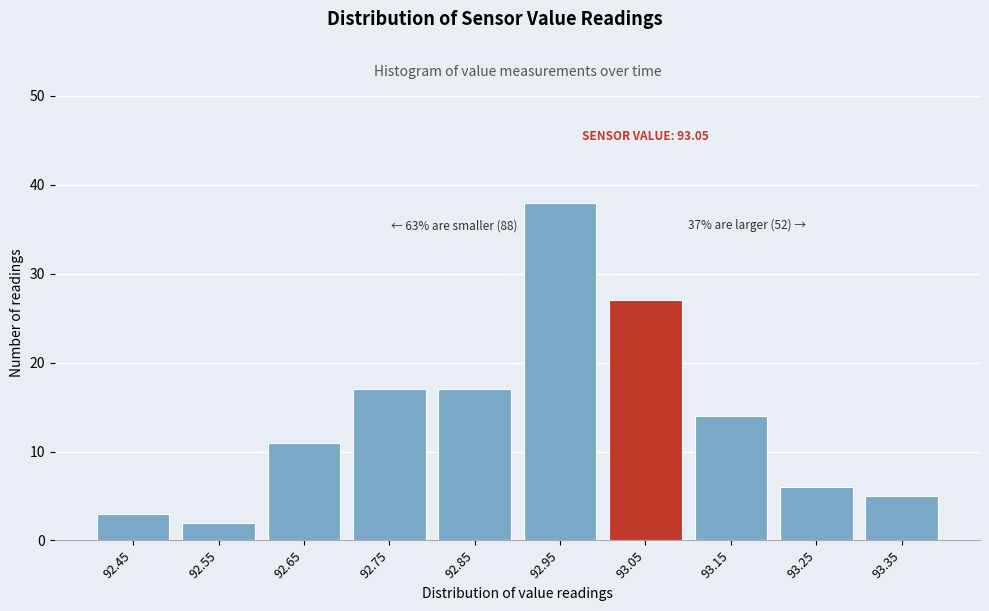

Reading left to right, transcribe all the data shown in this chart.

3	2	11	17	17	38	27	14	6	5